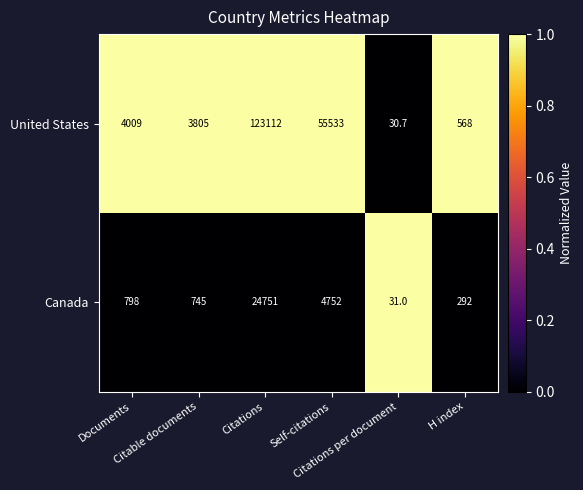

Rank the series by their average value, from highest to lowest.

United States, Canada